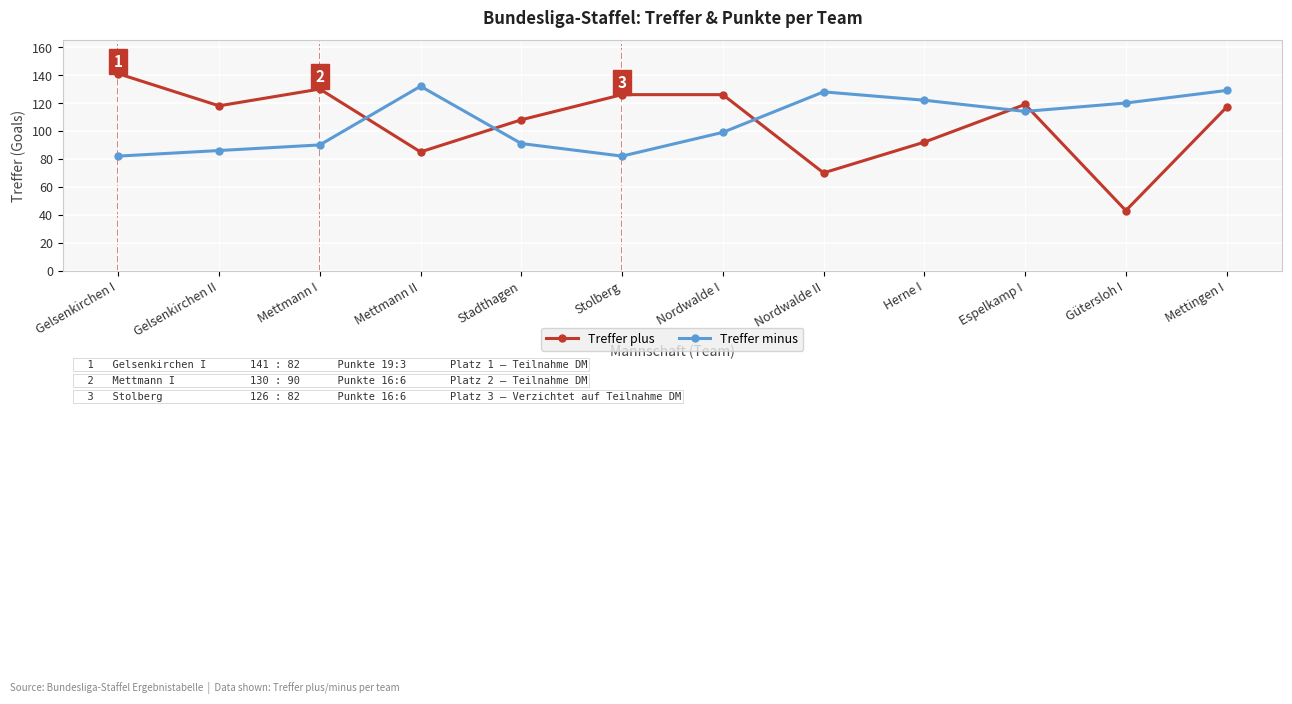

Reading right to left, list all the values displayed in this chart.

Treffer plus: Mettingen I=117	Gütersloh I=43	Espelkamp I=119	Herne I=92	Nordwalde II=70	Nordwalde I=126	Stolberg=126	Stadthagen=108	Mettmann II=85	Mettmann I=130	Gelsenkirchen II=118	Gelsenkirchen I=141
Treffer minus: Mettingen I=129	Gütersloh I=120	Espelkamp I=114	Herne I=122	Nordwalde II=128	Nordwalde I=99	Stolberg=82	Stadthagen=91	Mettmann II=132	Mettmann I=90	Gelsenkirchen II=86	Gelsenkirchen I=82